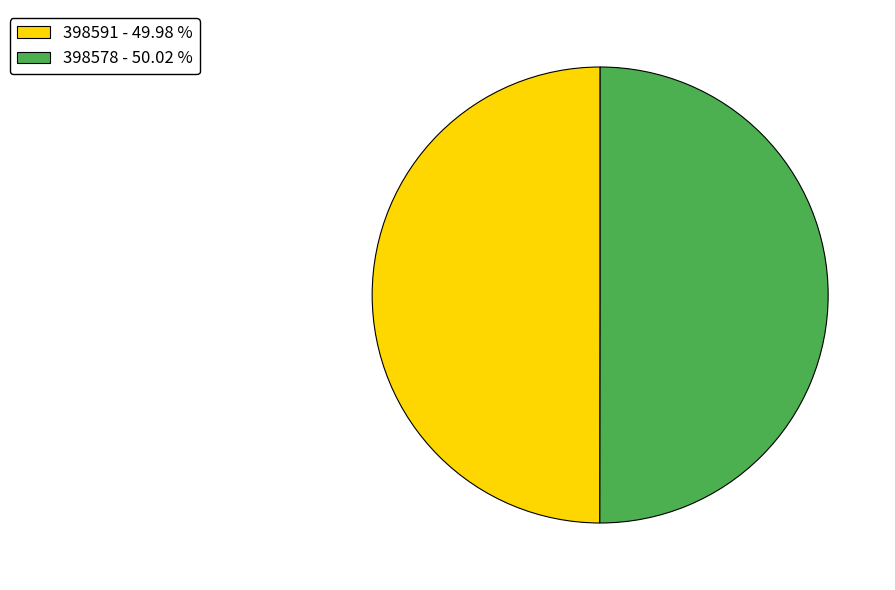

How many slices are in this pie chart?

2